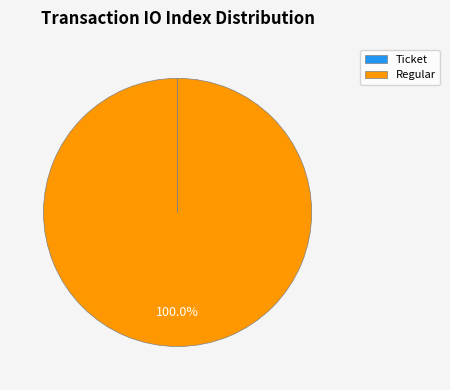

Is there any slice that represents more than half of the pie?

Yes